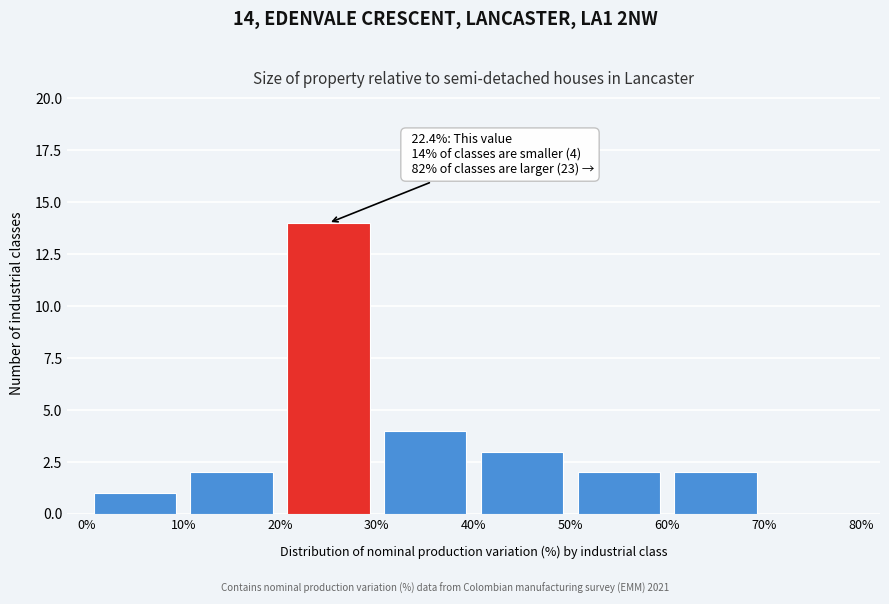

Over which range of the x-axis is the bar tallest?

20% to 30%